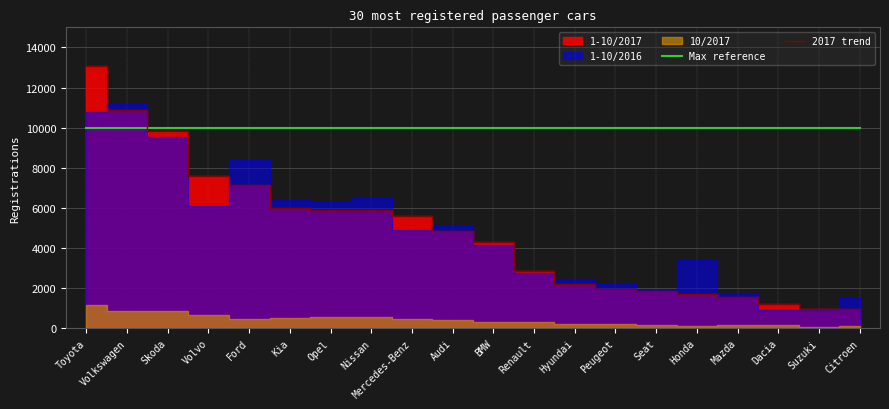

What value does the Max reference series have at Peugeot?

10000